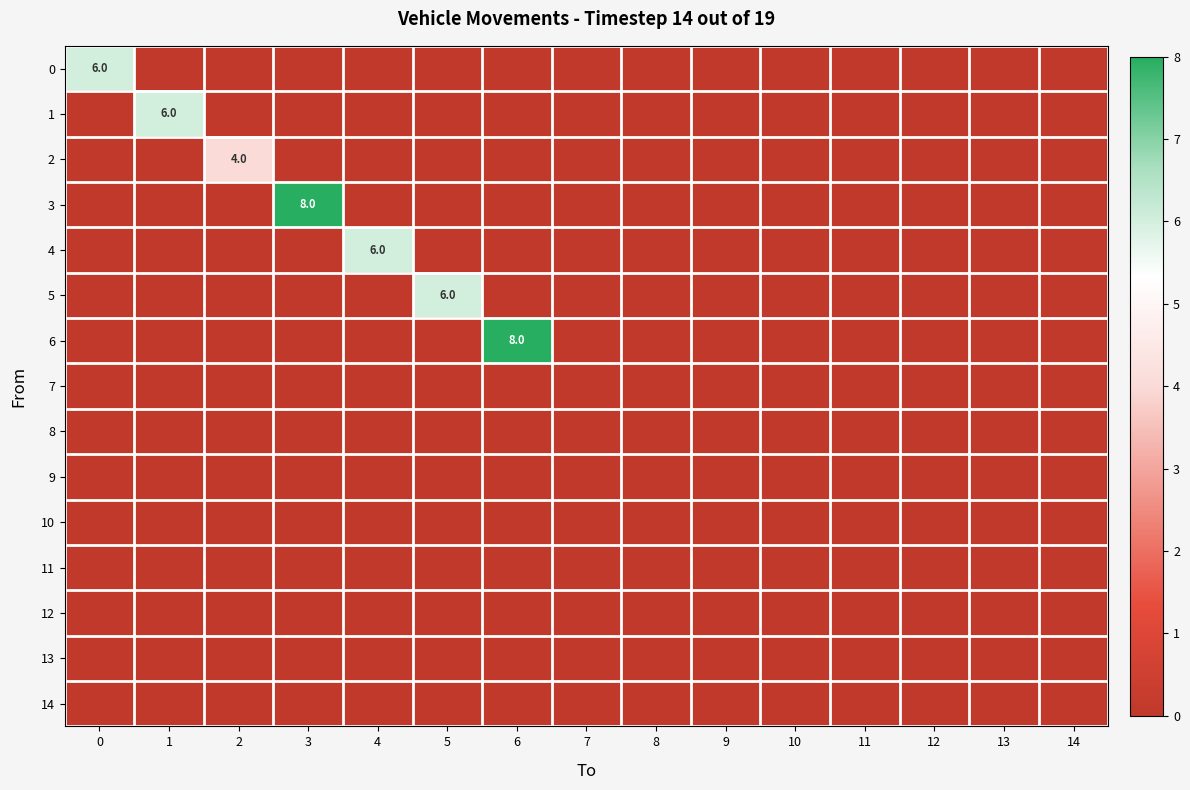

Which series changed the most between 5 and 13?

5